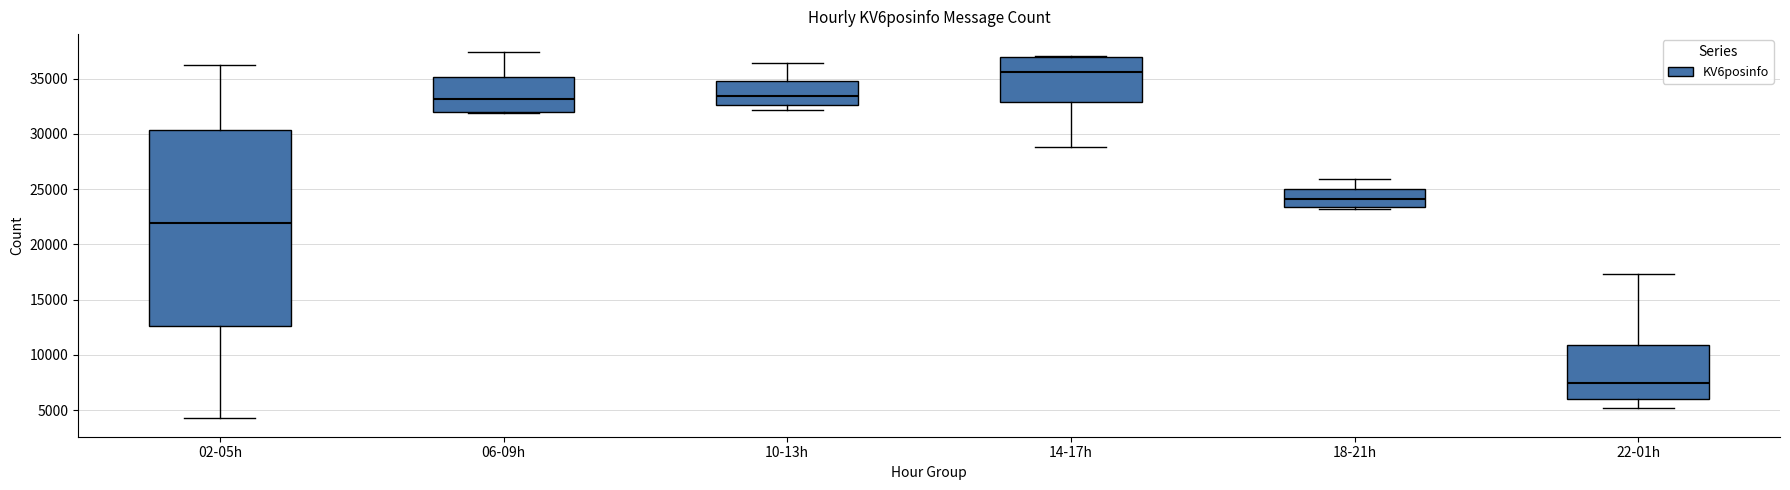

Where does the median line of the box for 06-09h sit on the y-axis? The values are not printed on the chart, so give them approximately, as read against the axis.

33000